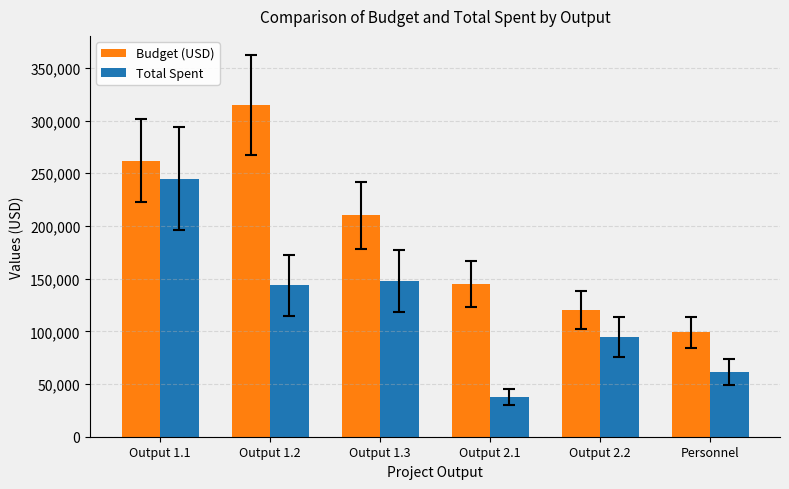

What is the spread (max minus min) of values at Output 1.2?

171370.0